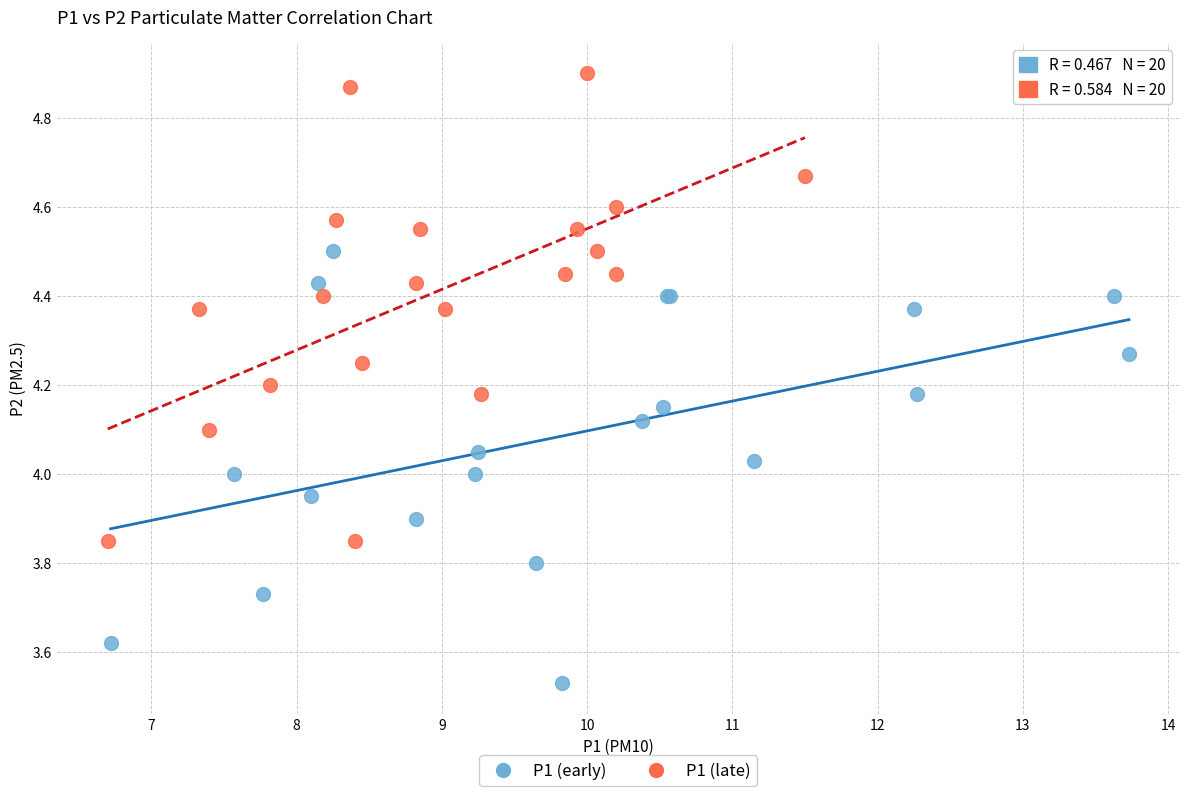

Which series has the largest Y range (max minus min)?

P1 (late)